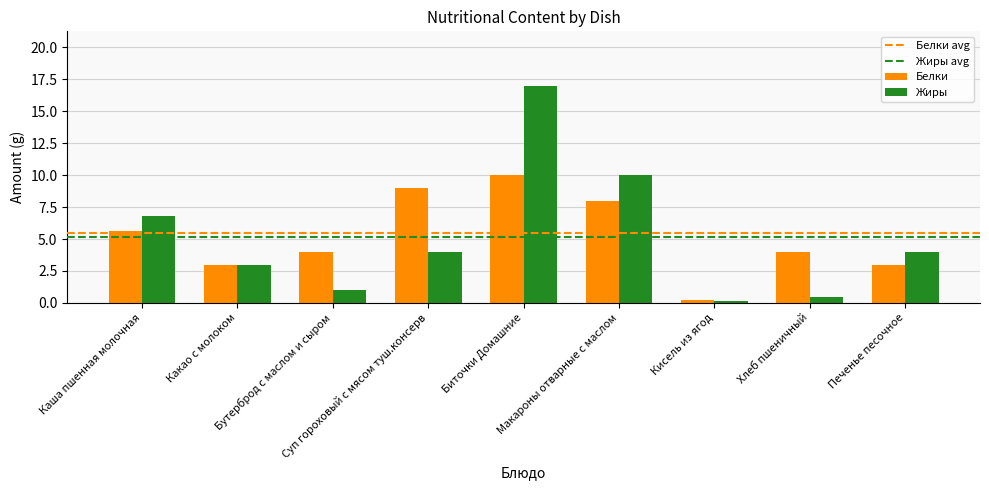

What is the value of the Жиры bar at the 8th from the left?

0.5